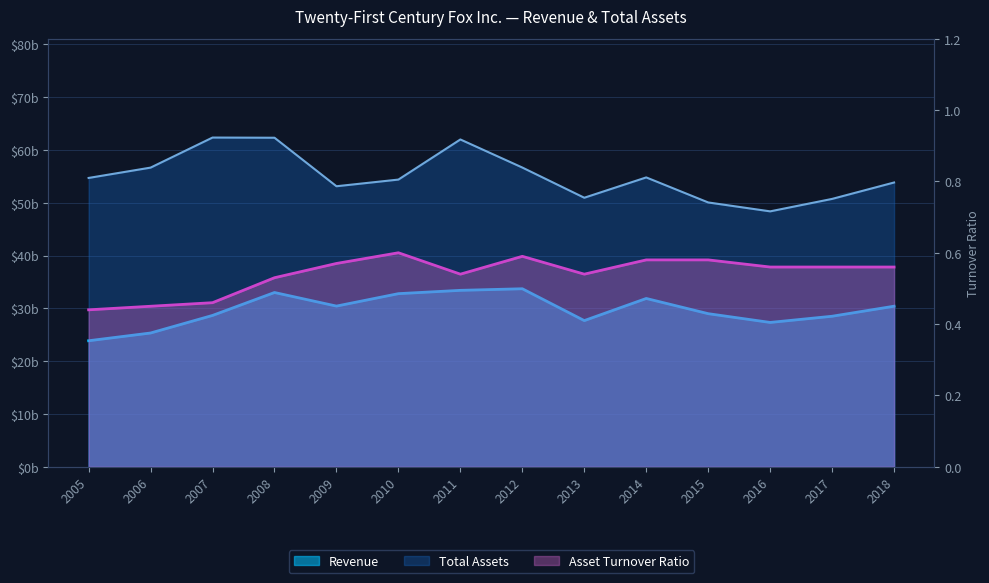

List the labels in order of Revenue value, largest first.

2012, 2011, 2008, 2010, 2014, 2009, 2018, 2015, 2007, 2017, 2013, 2016, 2006, 2005